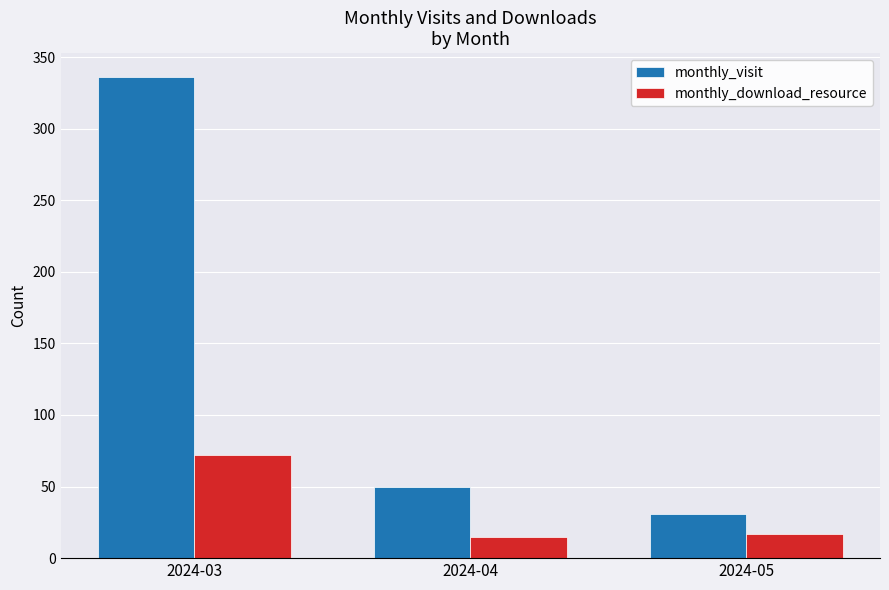

How many bars are there in total?

6